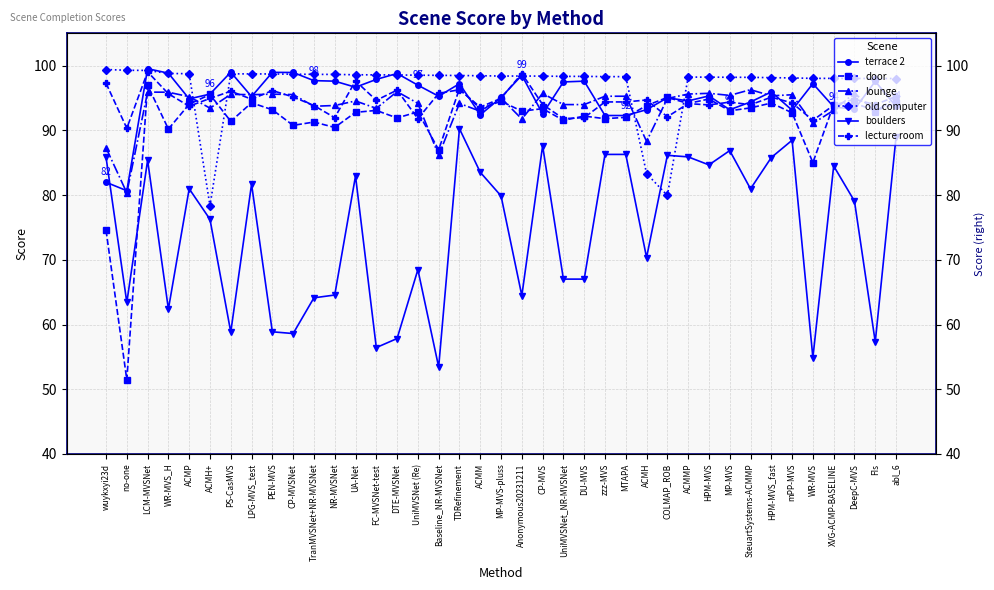

Is it true that terrace 2 equals 97.6 at DU-MVS?

True